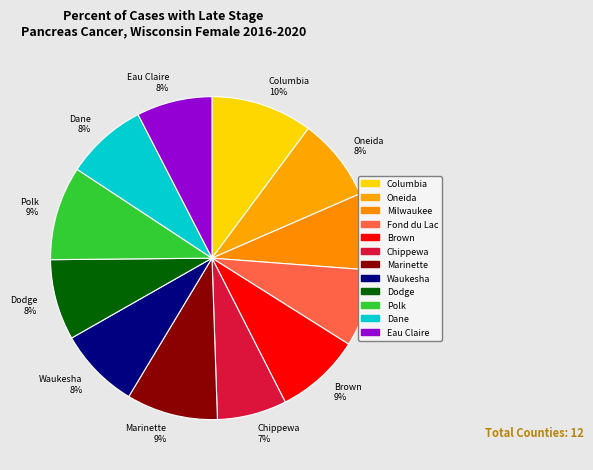

The Polk slice represents 9% of the pie. True or false?

True